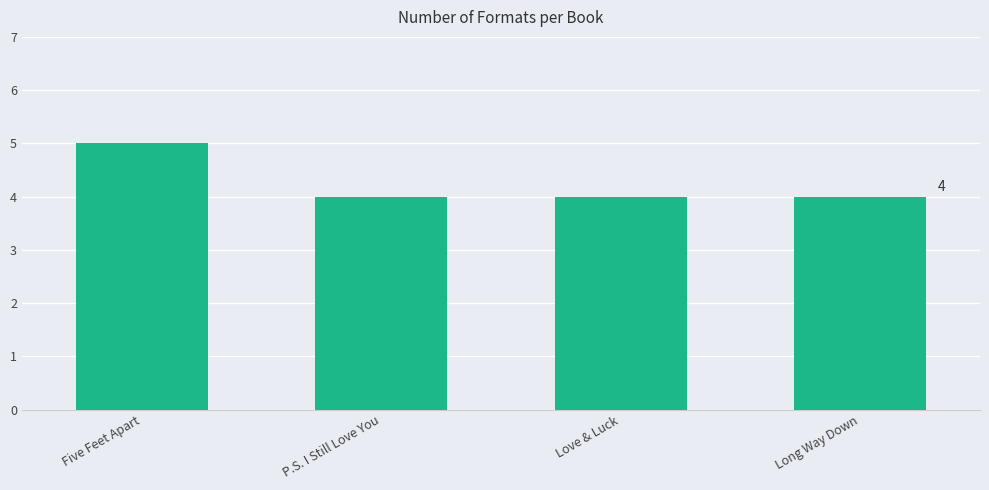

Are the bars horizontal?

No